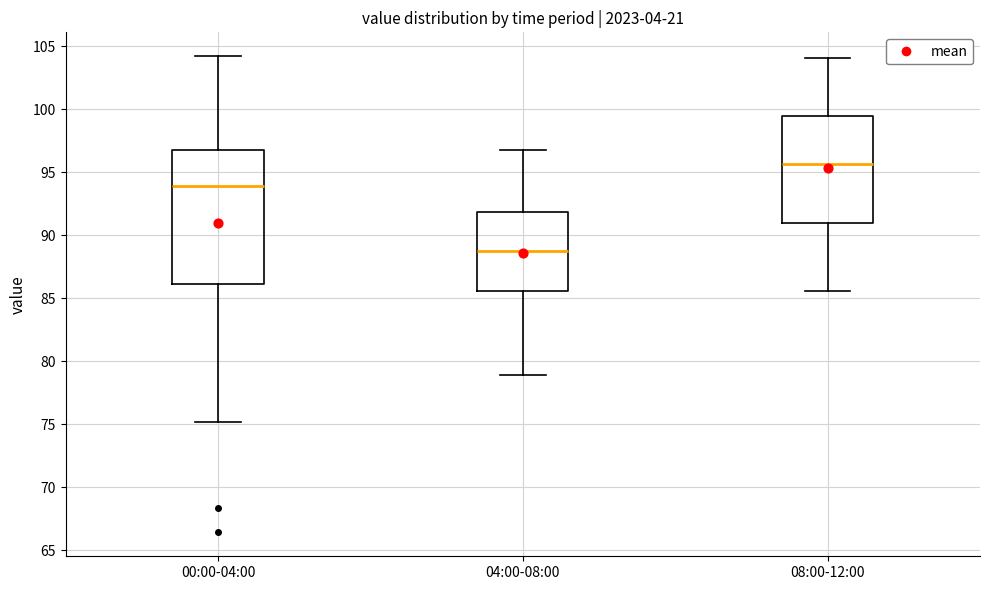

Reading left to right, read every box against the y-axis: the position of its median line, the range the box covers, and the ends of its whiskers. The values are not printed on the chart, so give them approximately, as read against the axis.

00:00-04:00: median 94.0, box 86.0 to 97.0, whiskers 75.0 to 104.0
04:00-08:00: median 89.0, box 85.5 to 92.0, whiskers 79.0 to 97.0
08:00-12:00: median 95.5, box 91.0 to 99.5, whiskers 85.5 to 104.0